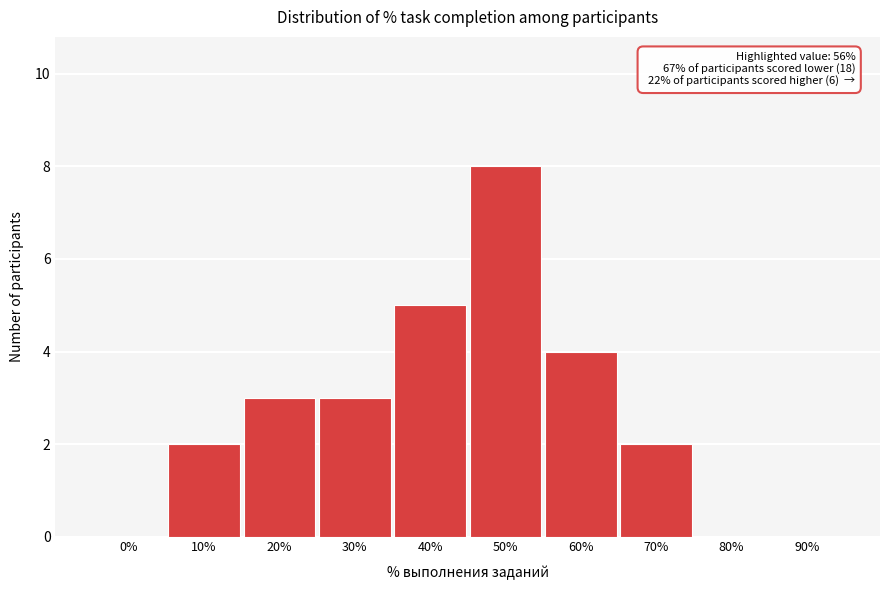

Reading left to right, extract all data points from this chart.

0%=0	10%=2	20%=3	30%=3	40%=5	50%=8	60%=4	70%=2	80%=0	90%=0